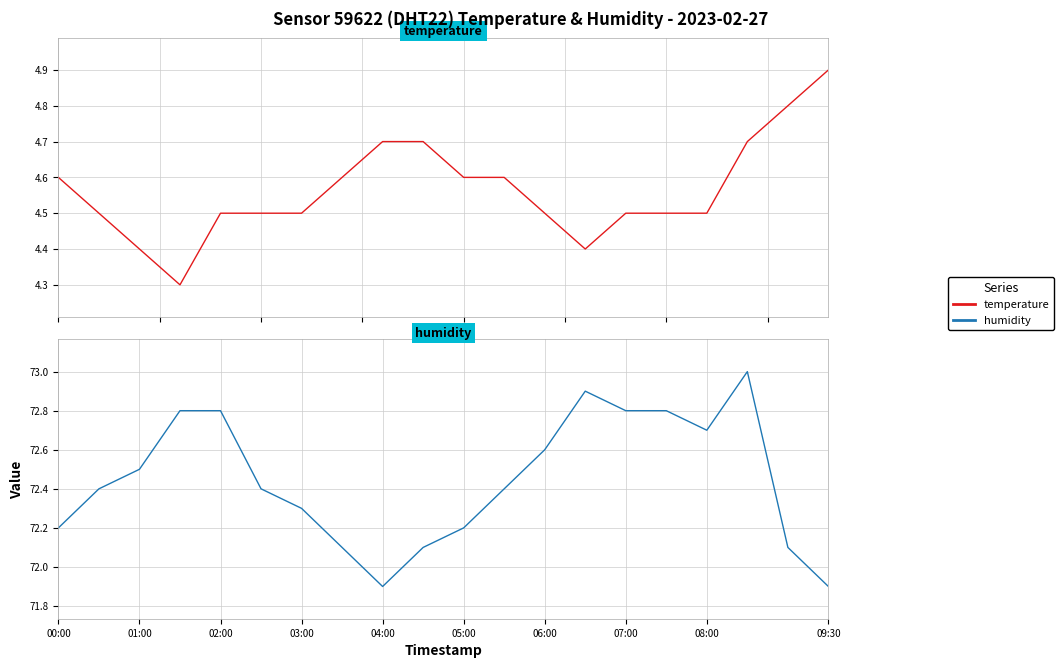

What is the difference between the maximum and minimum values in the temperature series?

0.6